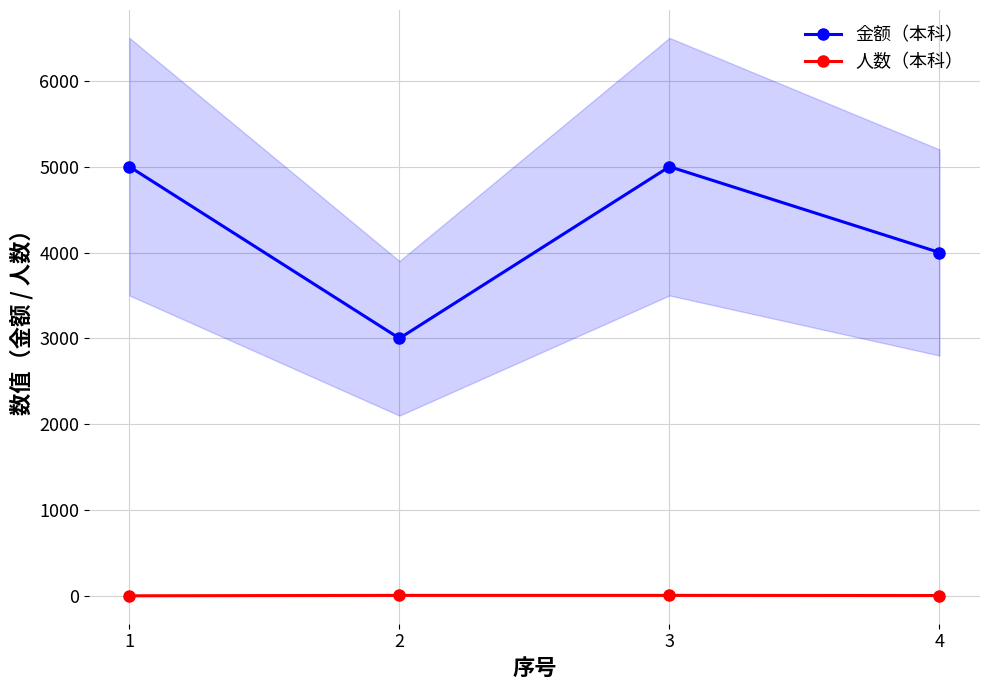

Which has a higher value, 1 or 2?

1